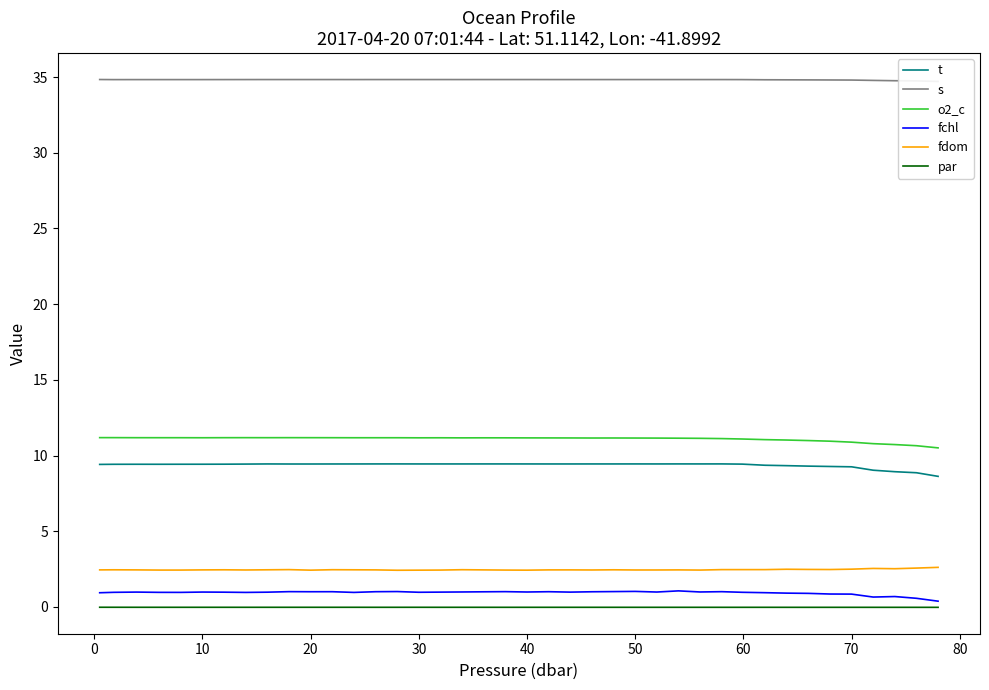

At how many categories does at least one series exceed 33?

40